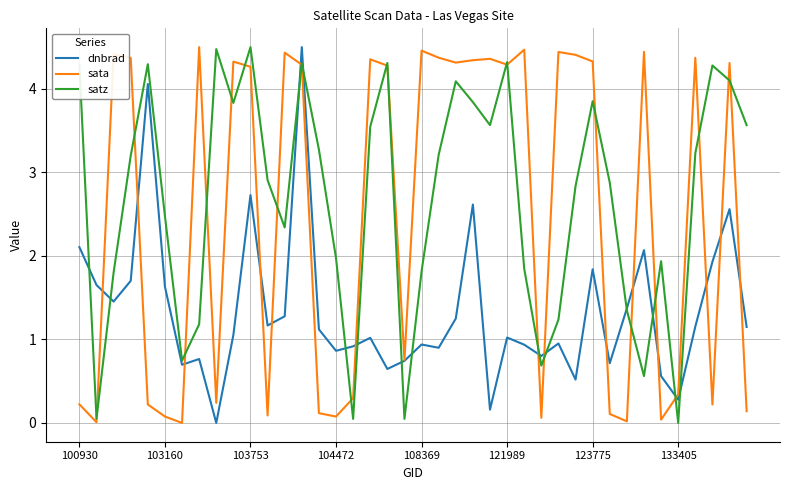

What is the difference between the maximum and minimum values in the satz series?

4.5